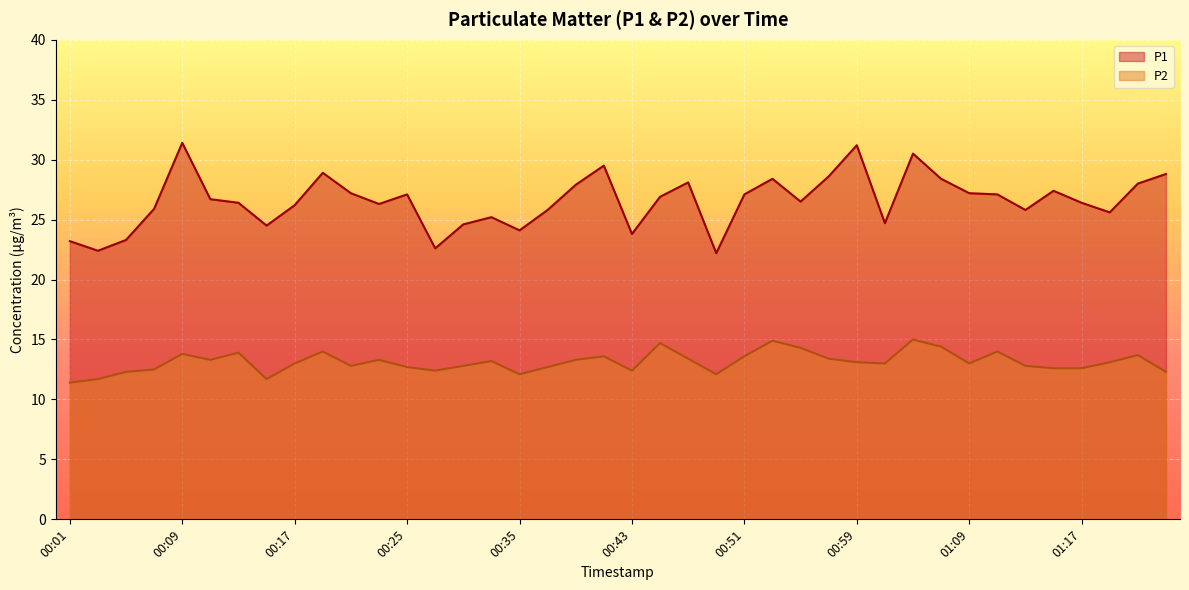

Reading left to right, extract all data points from this chart.

P1: 23.2	22.4	23.3	25.9	31.4	26.7	26.4	24.5	26.2	28.9	27.2	26.3	27.1	22.6	24.6	25.2	24.1	25.8	27.9	29.5	23.8	26.9	28.1	22.2	27.1	28.4	26.5	28.6	31.2	24.7	30.5	28.4	27.2	27.1	25.8	27.4	26.4	25.6	28.0	28.8
P2: 11.4	11.7	12.3	12.5	13.8	13.3	13.9	11.7	13.0	14.0	12.8	13.3	12.7	12.4	12.8	13.2	12.1	12.7	13.3	13.6	12.4	14.7	13.4	12.1	13.6	14.9	14.3	13.4	13.1	13.0	15.0	14.4	13.0	14.0	12.8	12.6	12.6	13.1	13.7	12.3